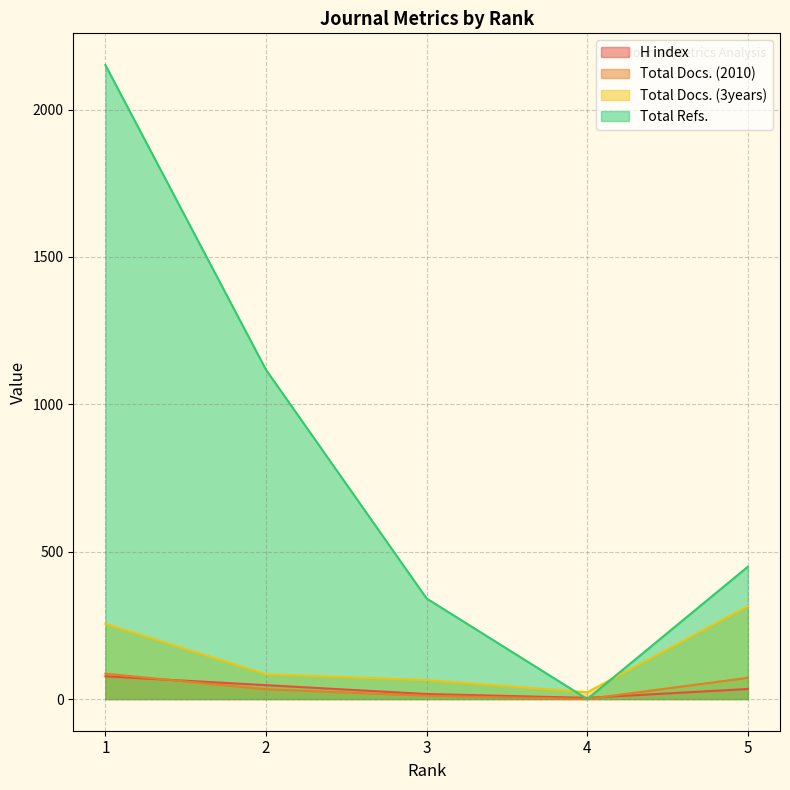

Which series has the largest total across all categories?

Total Refs.